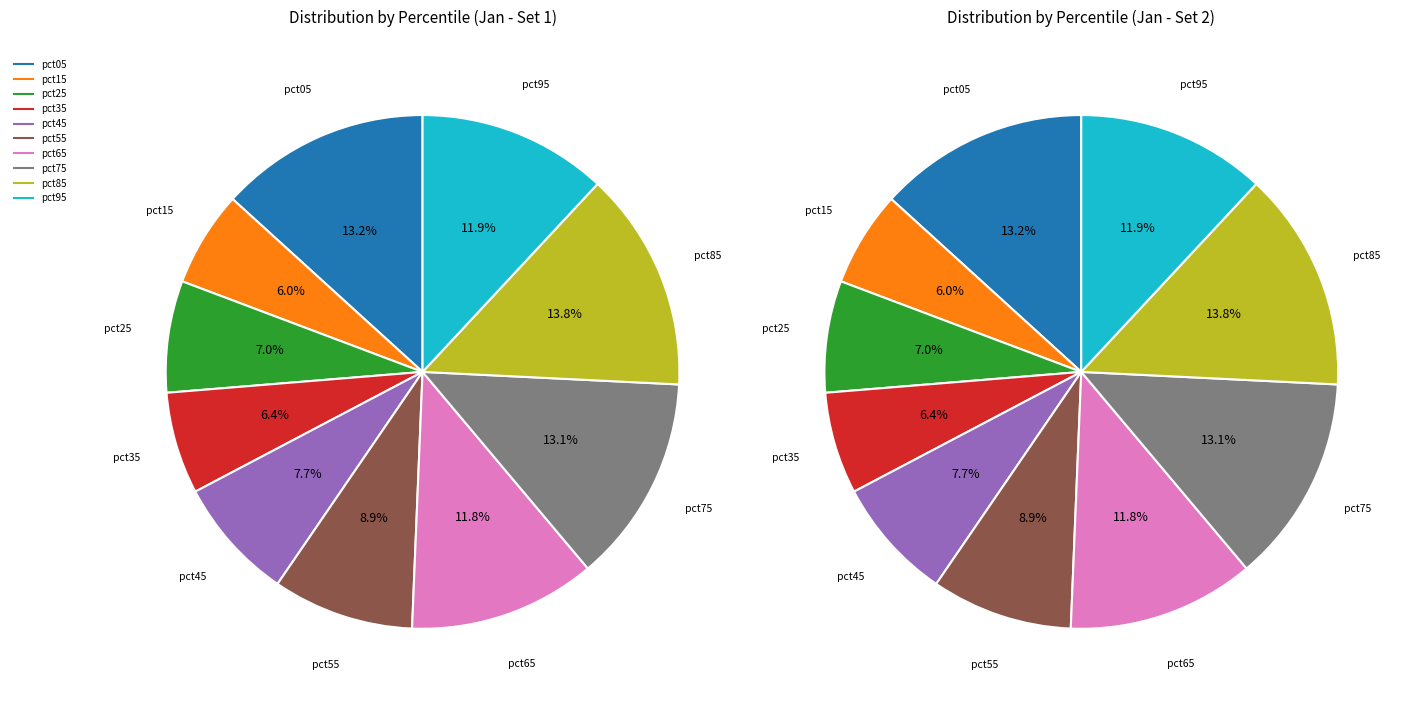

How many segments does this pie chart have?

10